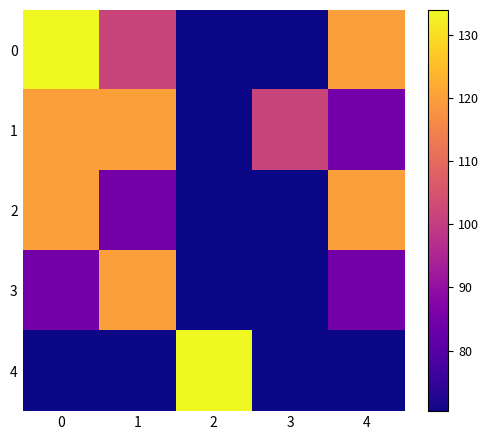

What is the total value across all series at 3?

383.2